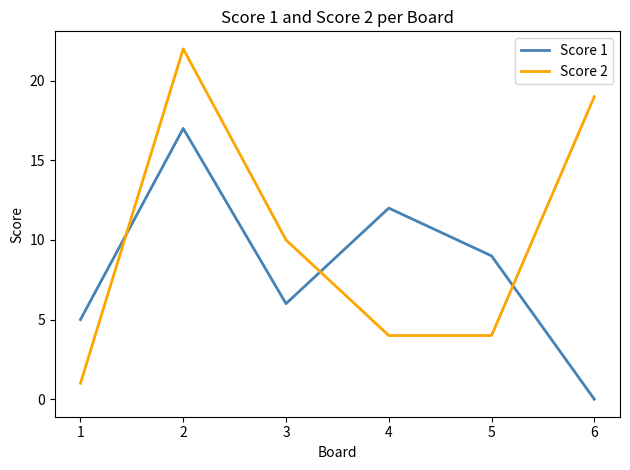

Is the value of Score 2 at 4 greater than the value of Score 1 at 4?

No